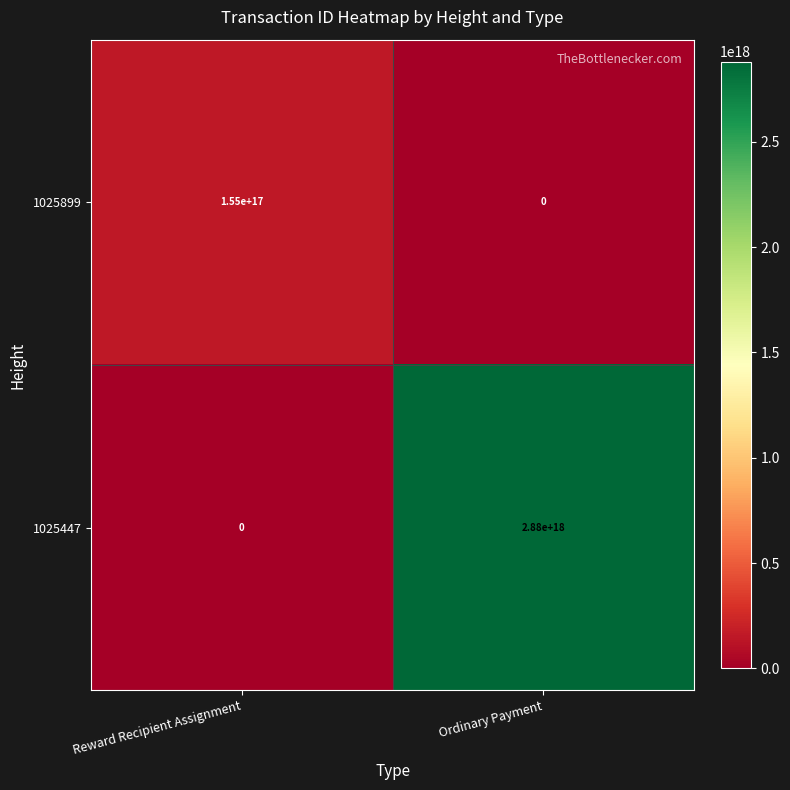

How many values in 1025447 are above zero?

1